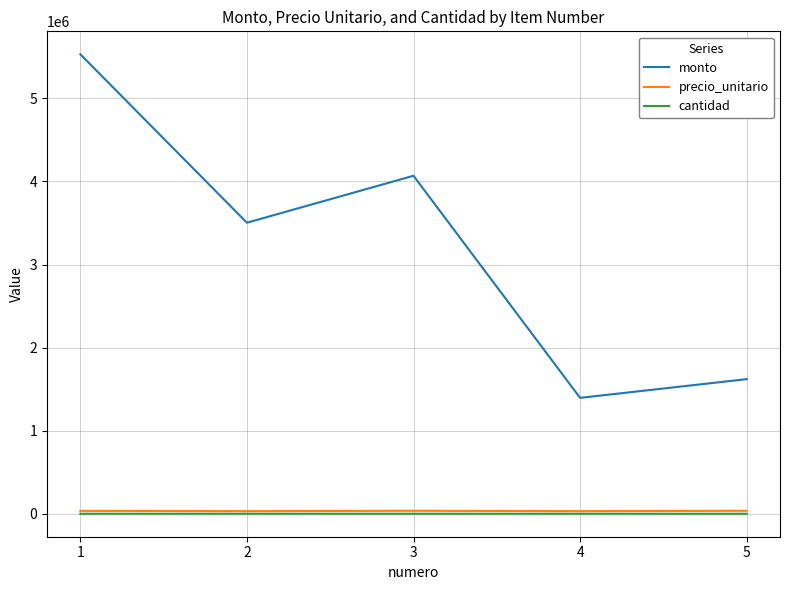

Which series has the widest spread of values?

monto